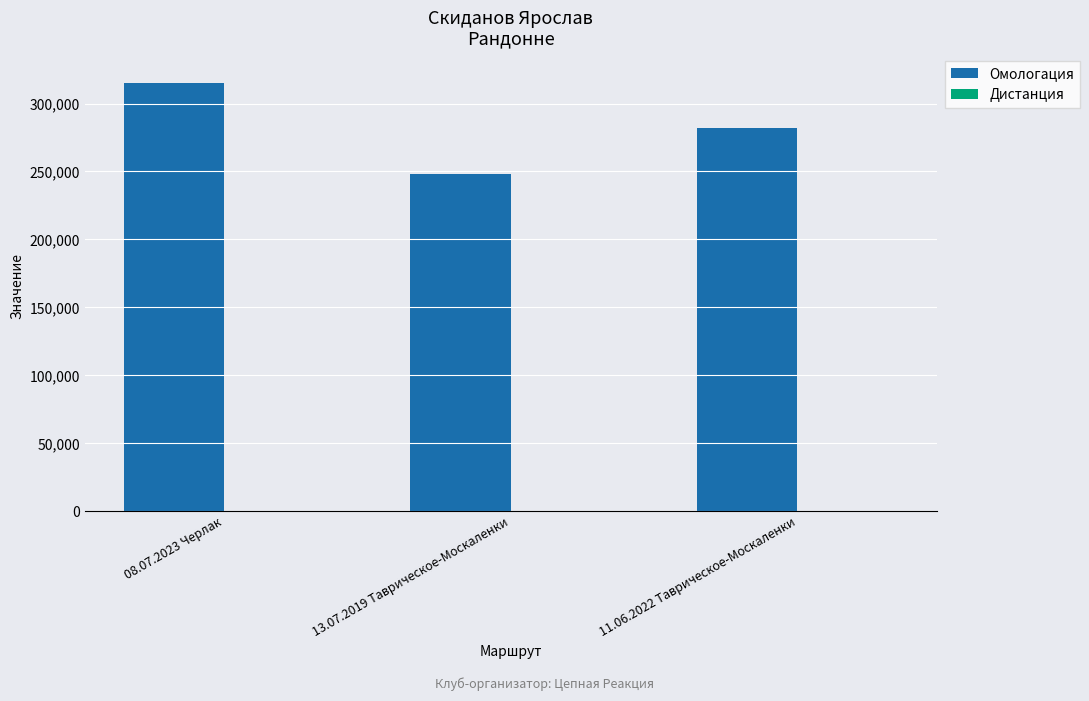

Which series changed the most between 08.07.2023 Черлак and 13.07.2019 Таврическое-Москаленки?

Омологация